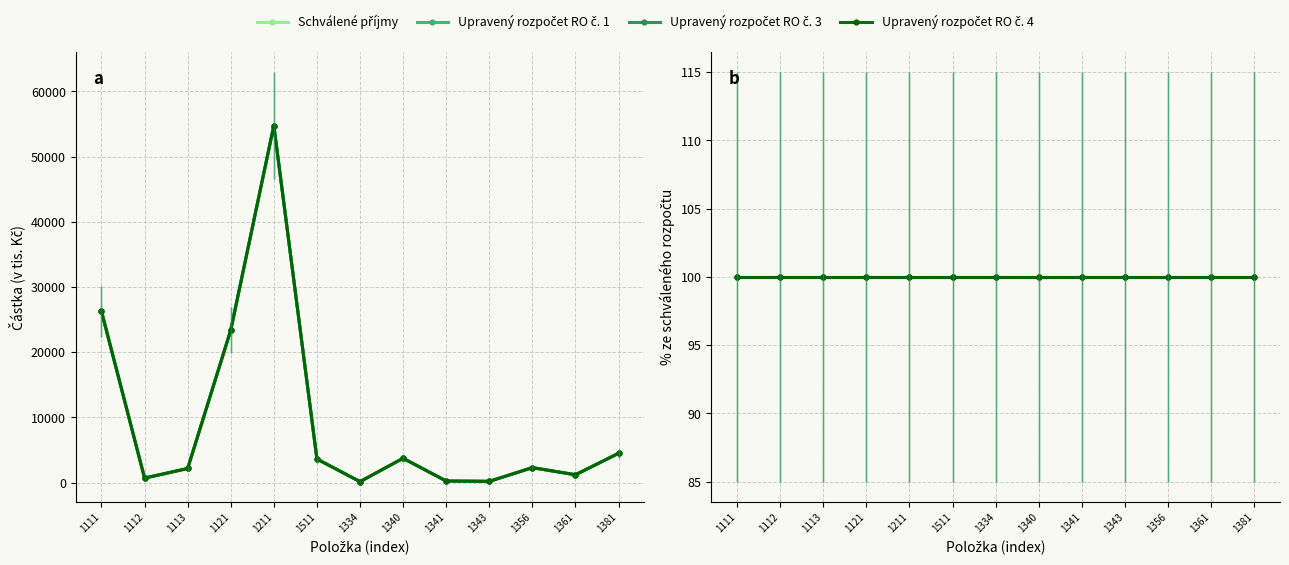

True or false: Upravený rozpočet RO č. 3 has a value of 1315 at 1113.

False